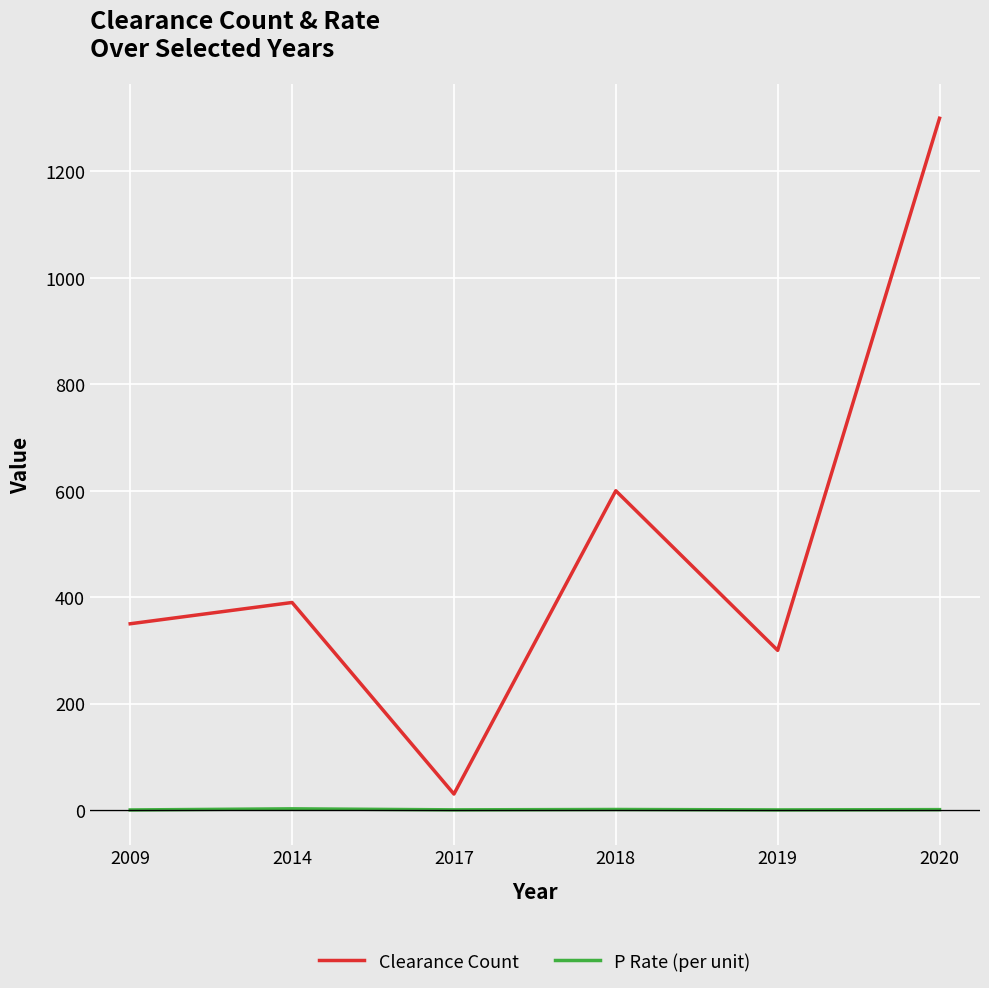

The value of Clearance Count at 2009 is 507.1. True or false?

False